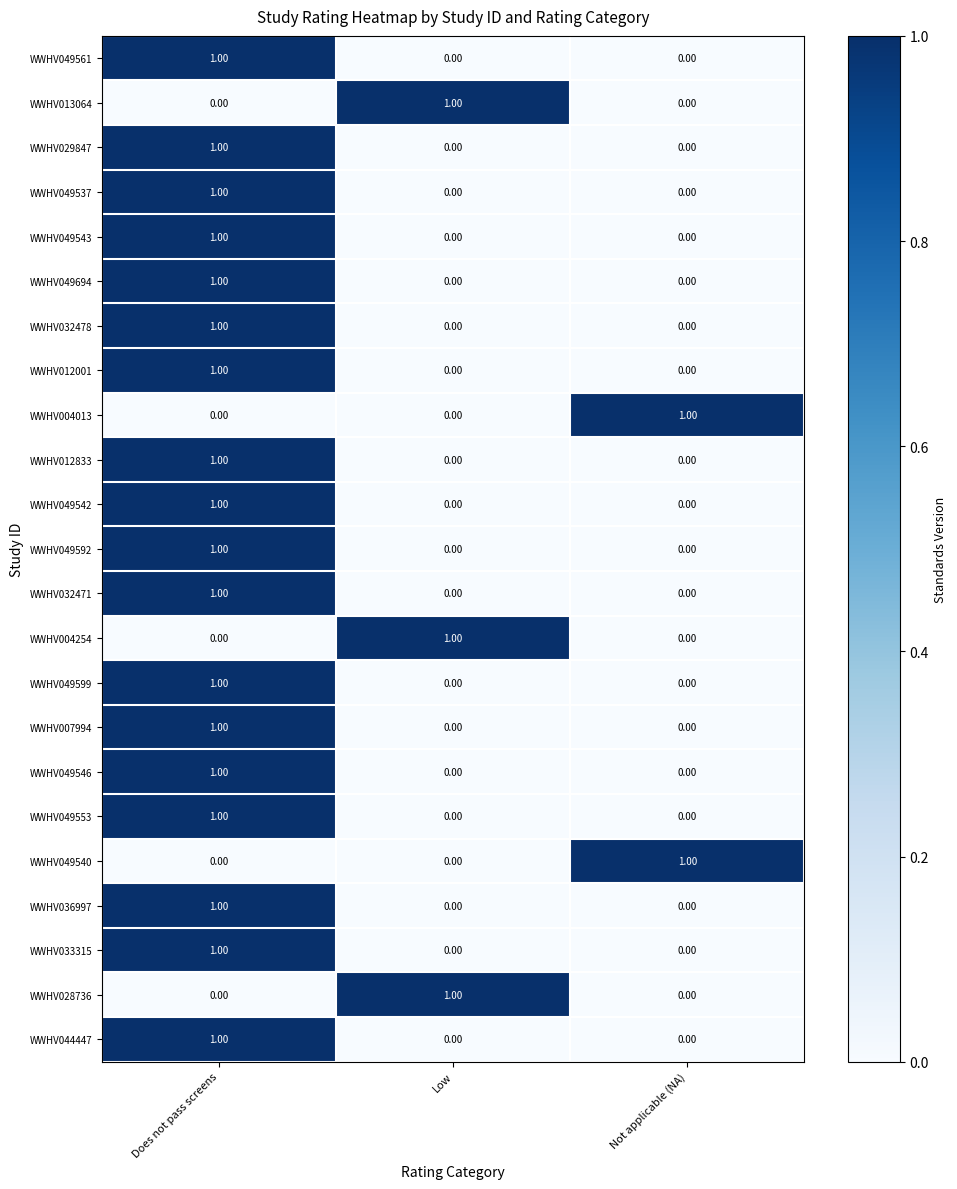

At which label does WWHV049543 reach its peak?

Does not pass screens